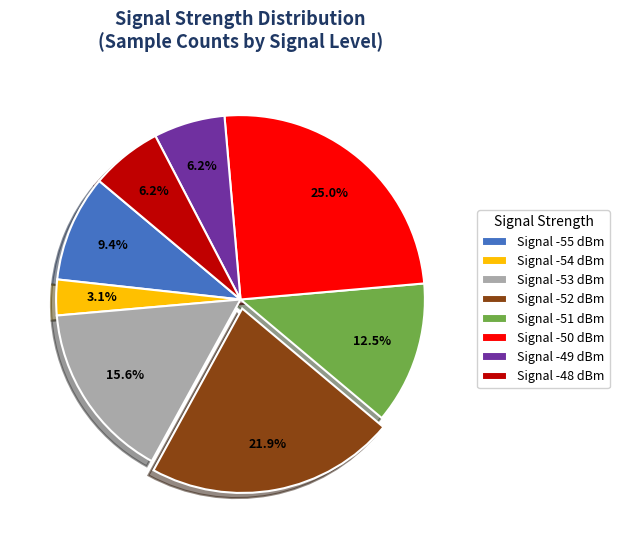

How many segments does this pie chart have?

8